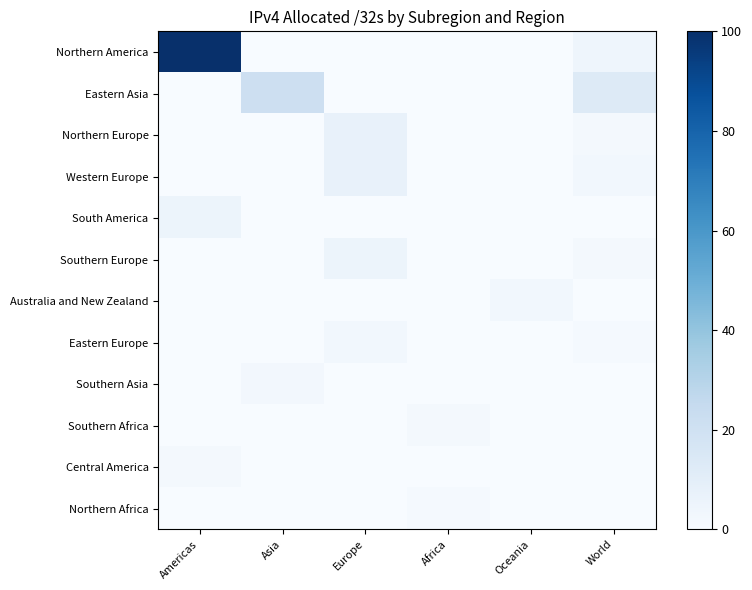

At Asia, list the series in order from largest to smallest.

Eastern Asia, Southern Asia, Northern America, Northern Europe, Western Europe, South America, Southern Europe, Australia and New Zealand, Eastern Europe, Southern Africa, Central America, Northern Africa